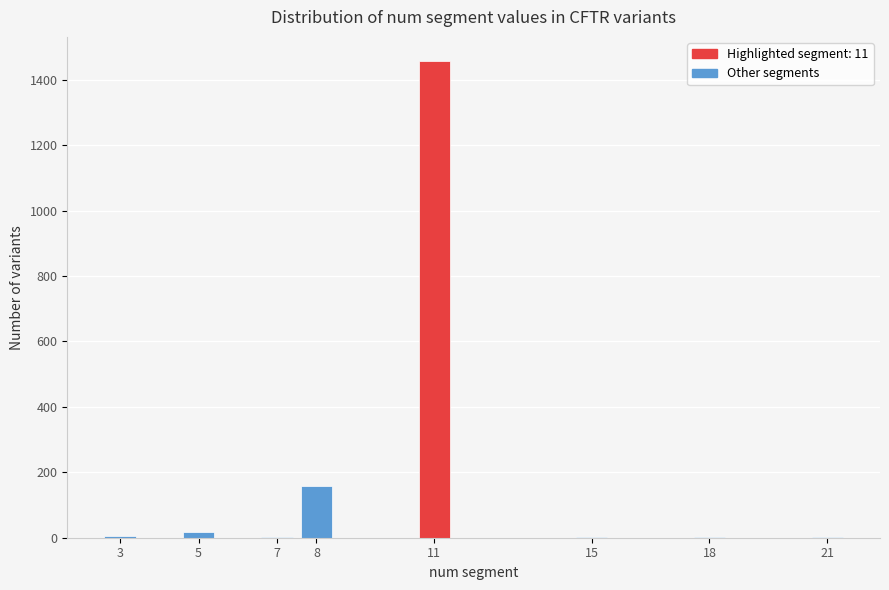

What is the sum of all values?

1647